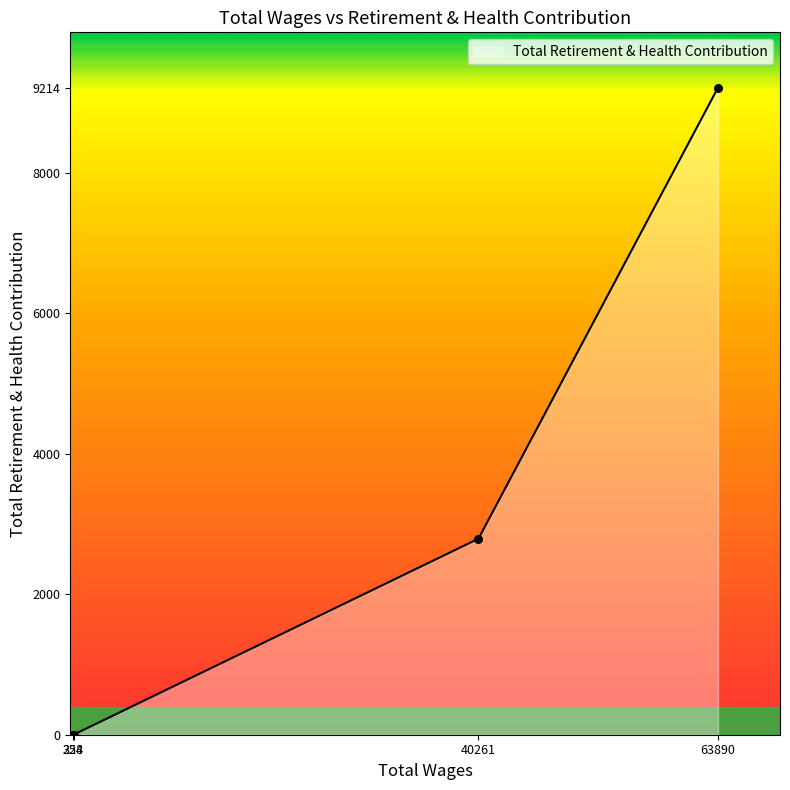

What is the difference between the maximum and second lowest values?

9214